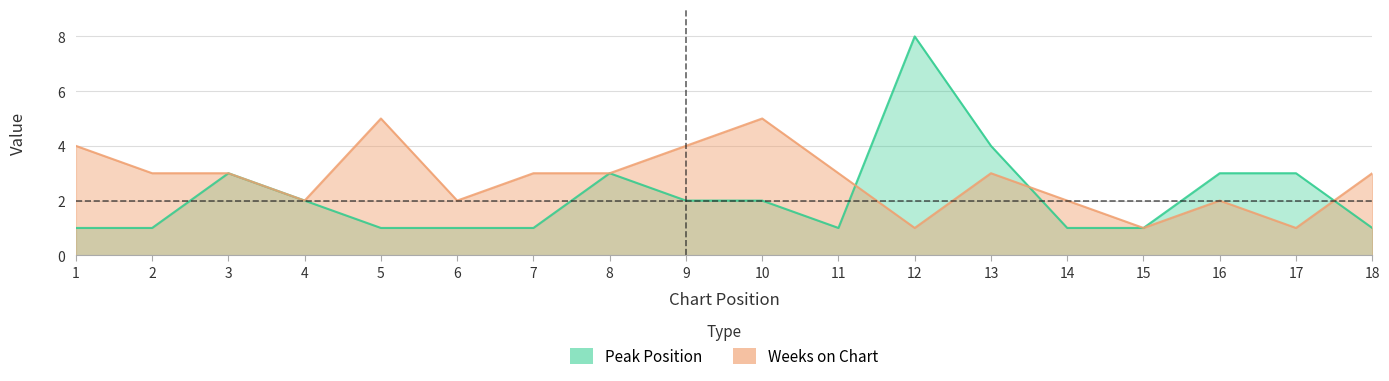

After their last crossing, which series has the higher values: Weeks on Chart or Peak Position?

Weeks on Chart